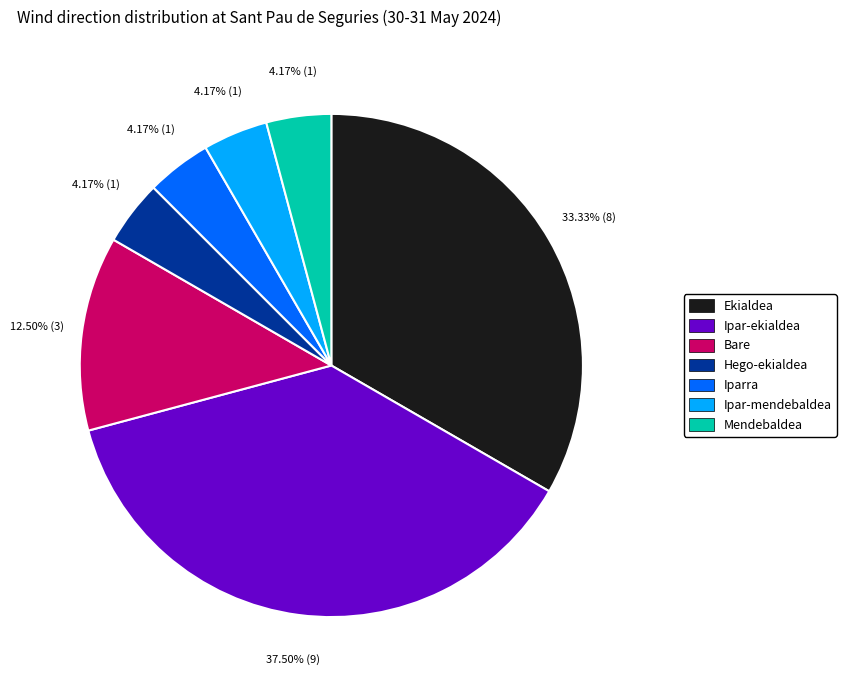

Is there any slice that represents more than half of the pie?

No